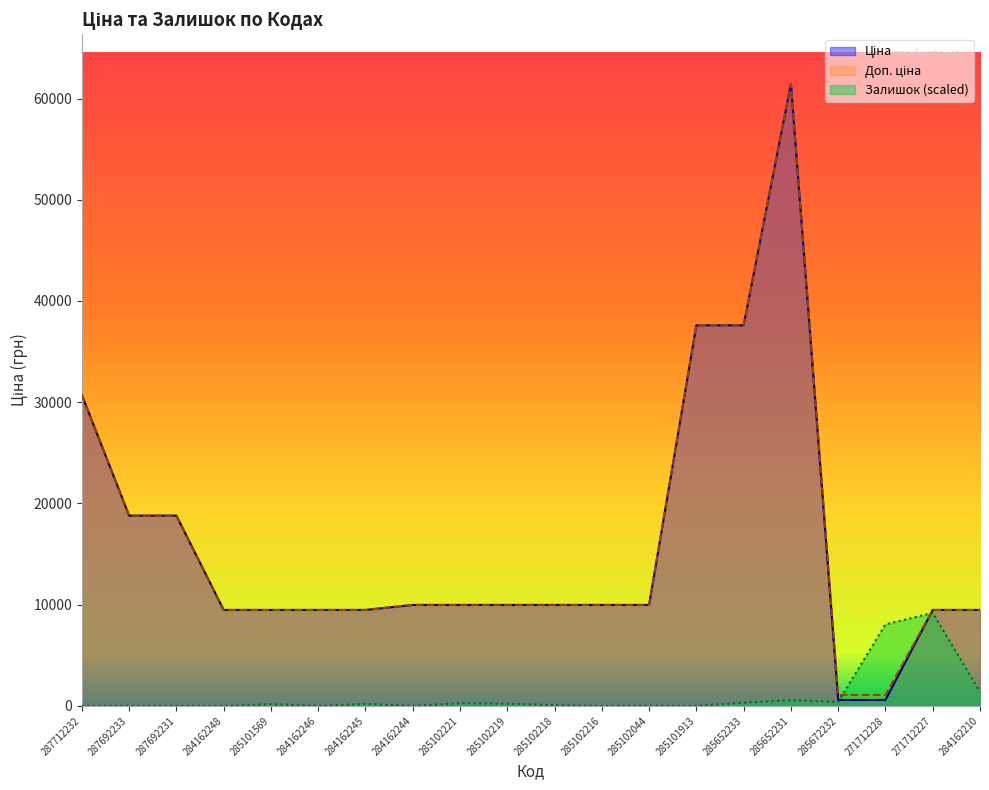

What is the difference between the Залишок values at 287692231 and 285672232?

393.2